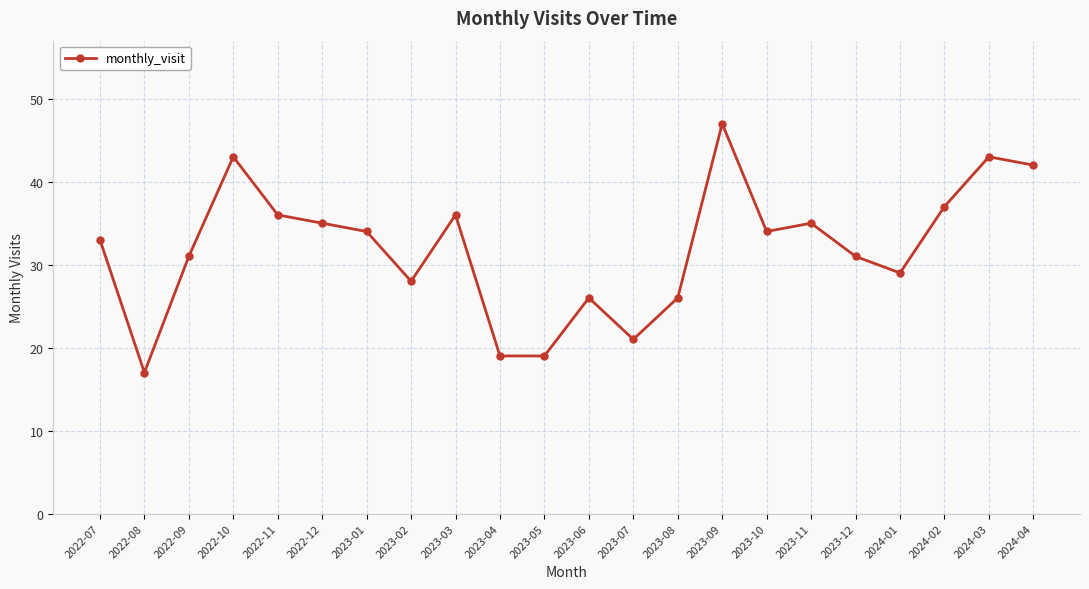

What is the change in value from 2022-12 to 2024-03?

+8